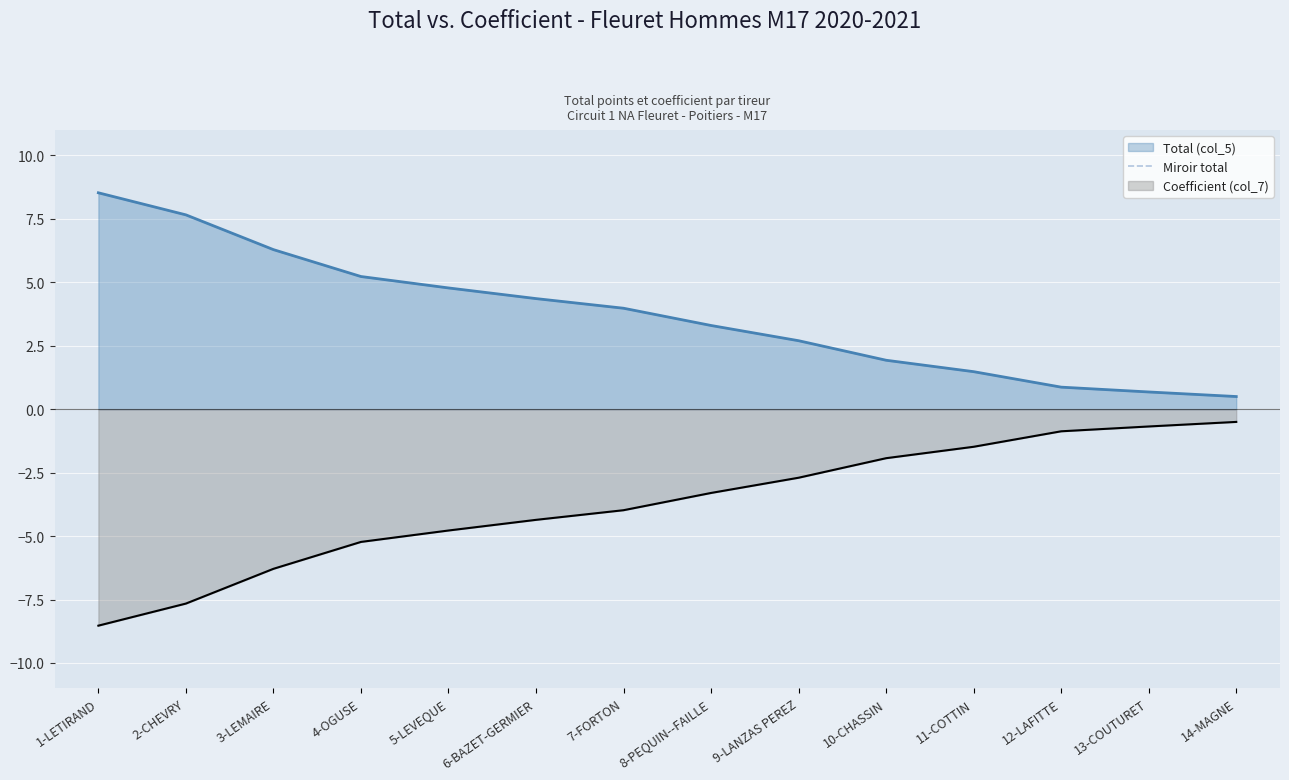

What is the minimum value shown in the chart?

-8.5